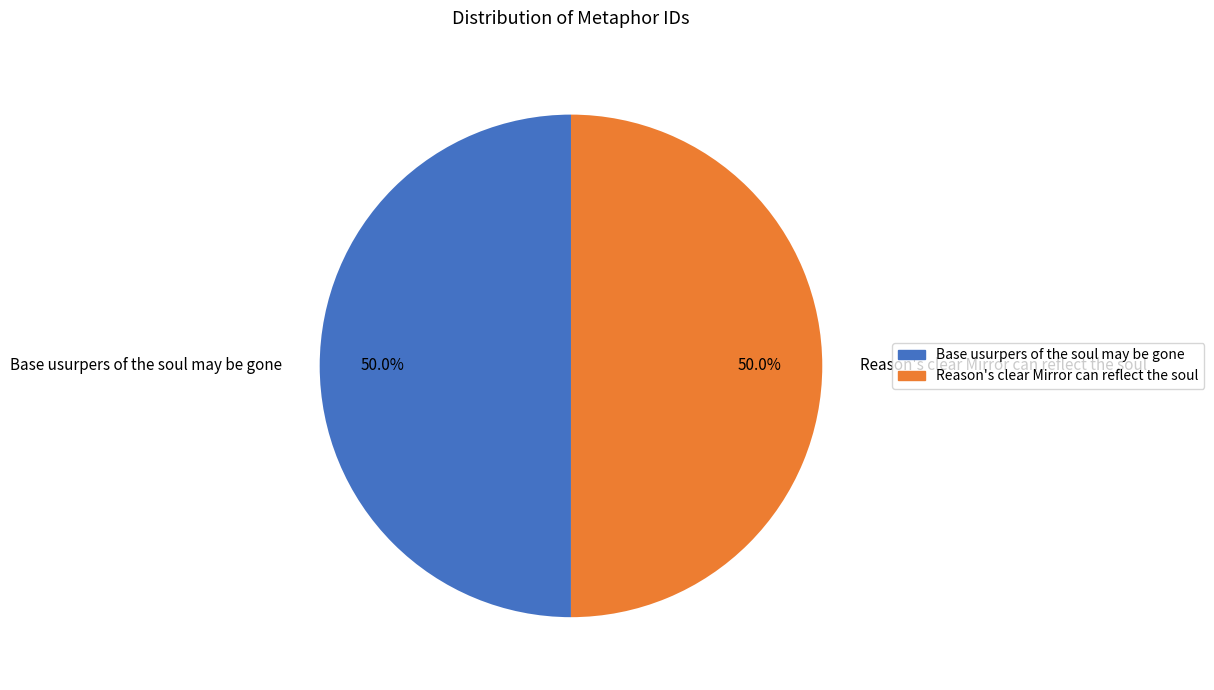

To the nearest percent, what is the combined percentage of Base usurpers of the soul may be gone and Reason's clear Mirror can reflect the soul?

100%